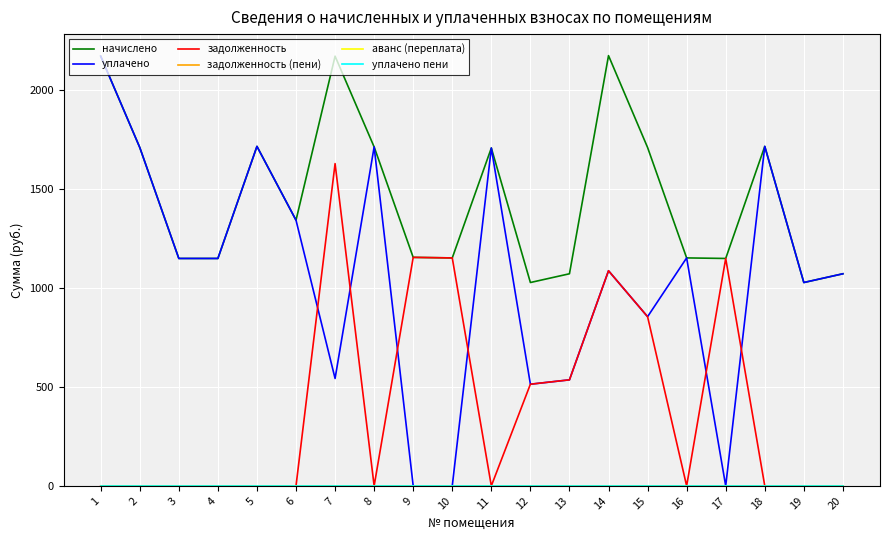

Reading left to right, list all the values displayed in this chart.

начислено: 2169.4	1708.4	1148.2	1148.2	1714.0	1341.4	2169.4	1711.2	1153.7	1150.9	1705.7	1026.7	1070.9	2172.1	1708.4	1150.9	1148.2	1713.9	1026.7	1070.9
уплачено: 2169.4	1708.4	1148.2	1148.2	1714.0	1341.4	542.3	1711.2	0.0	0.0	1705.7	513.4	535.4	1086.1	854.2	1150.9	0.0	1713.9	1026.7	1070.9
задолженность: 0.0	0.0	0.0	0.0	0.0	0.0	1627.0	0.0	1153.7	1150.9	0.0	513.4	535.4	1086.1	854.2	0.0	1148.2	0.0	0.0	0.0
задолженность (пени): 0.0	0.0	0.0	0.0	0.0	0.0	0.0	0.0	0.0	0.0	0.0	0.0	0.0	0.0	0.0	0.0	0.0	0.0	0.0	0.0
аванс (переплата): 0.0	0.0	0.0	0.0	0.0	0.0	0.0	0.0	0.0	0.0	0.0	0.0	0.0	0.0	0.0	0.0	0.0	0.0	0.0	0.0
уплачено пени: 0.0	0.0	0.0	0.0	0.0	0.0	0.0	0.0	0.0	0.0	0.0	0.0	0.0	0.0	0.0	0.0	0.0	0.0	0.0	0.0